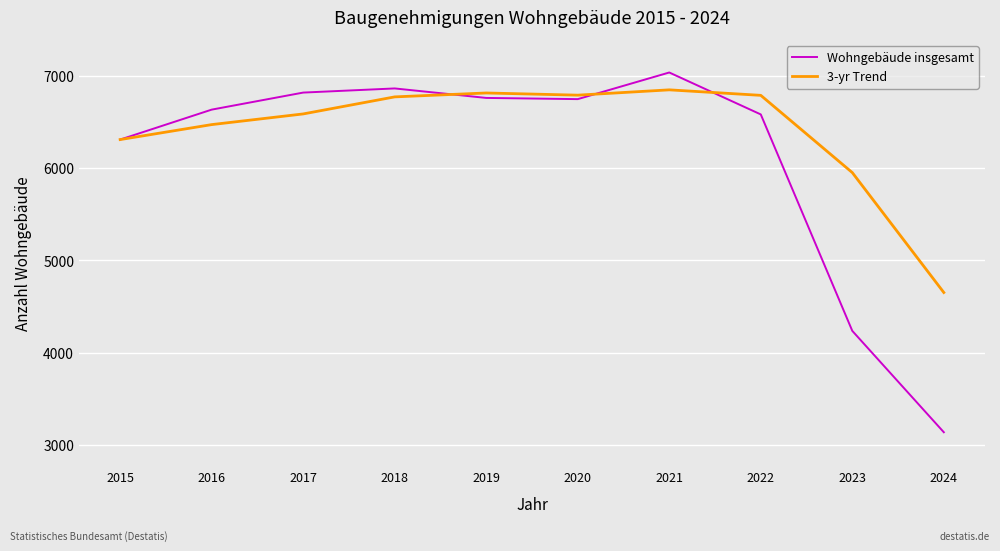

True or false: 3-yr Trend has a value of 12039.6 at 2019.

False